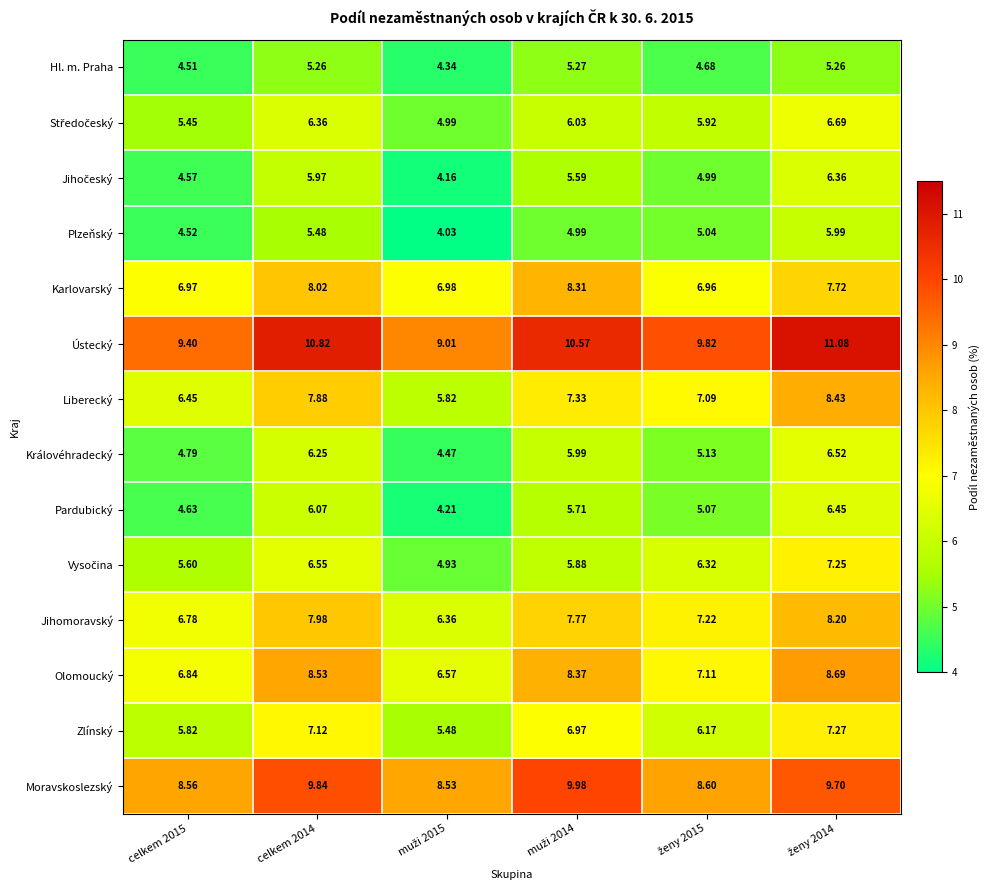

Which series has the largest total across all categories?

Ústecký